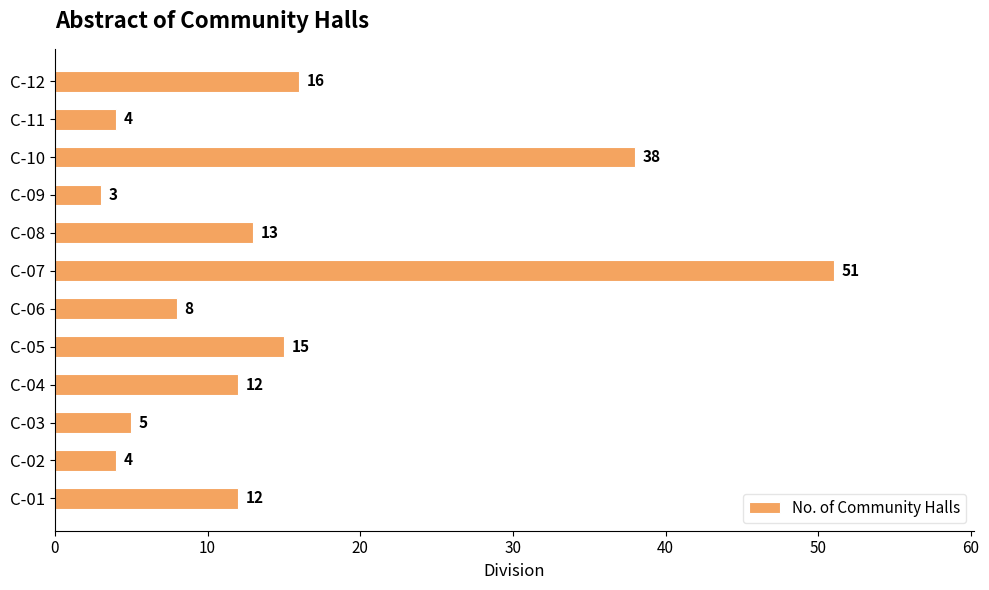

Reading top to bottom, extract all data points from this chart.

16	4	38	3	13	51	8	15	12	5	4	12